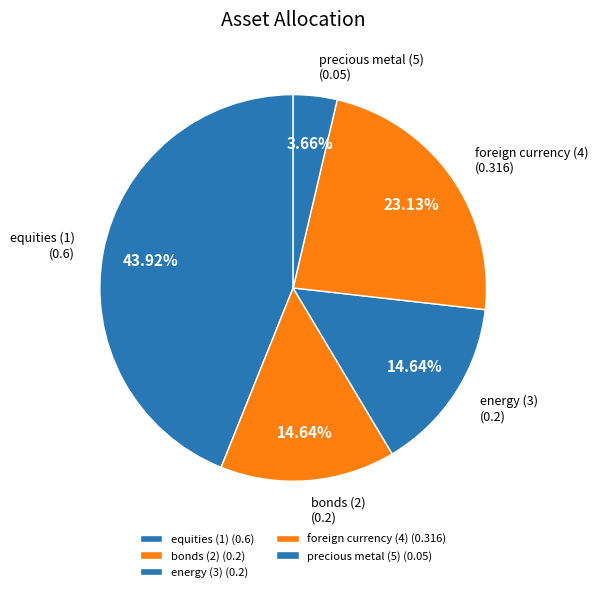

How much of the chart is everything except bonds (2)?

85.4%